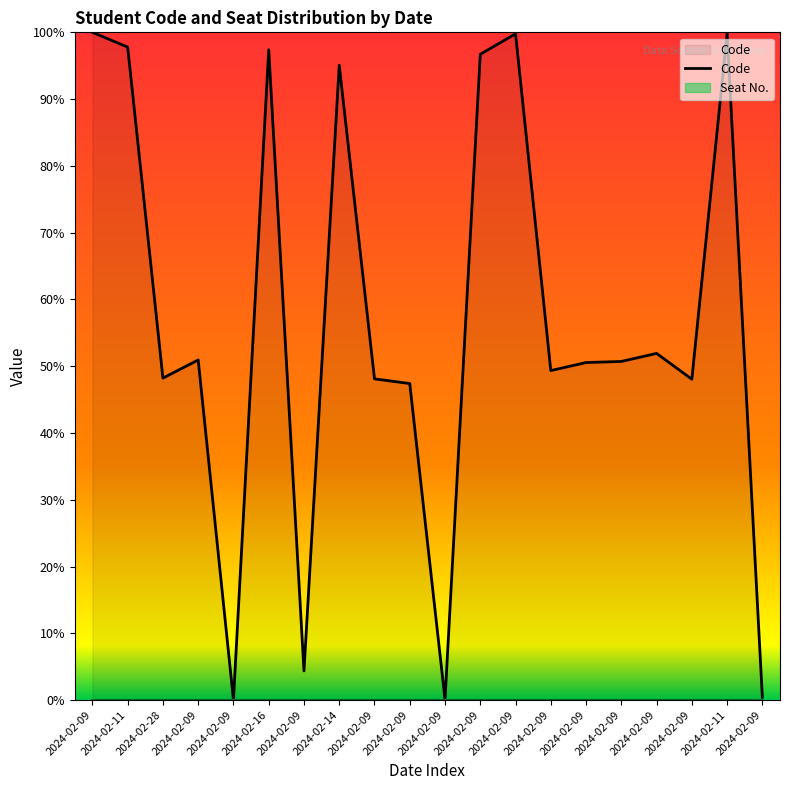

Does the chart display data point markers on the line(s)?

No